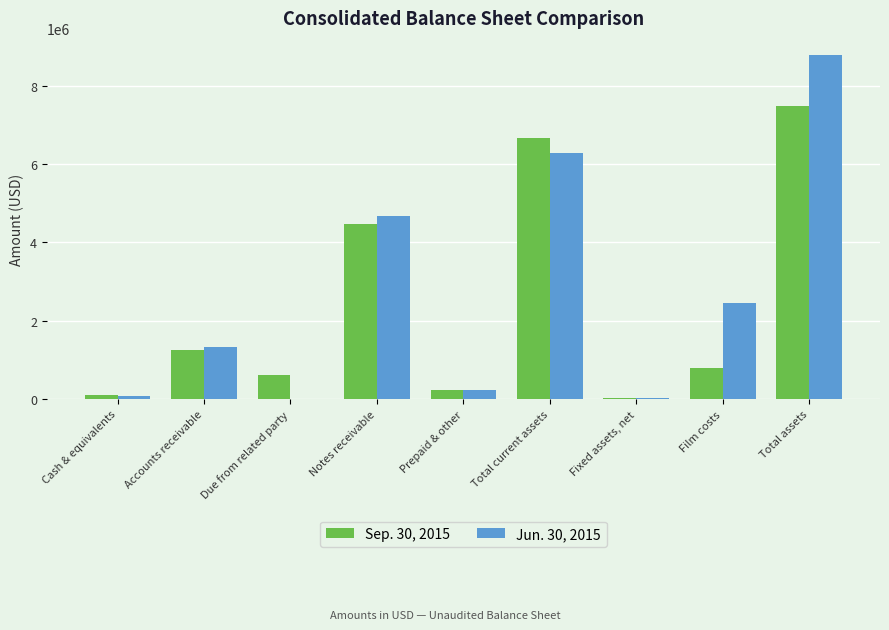

Is it true that Jun. 30, 2015 equals 2463540 at Film costs?

True